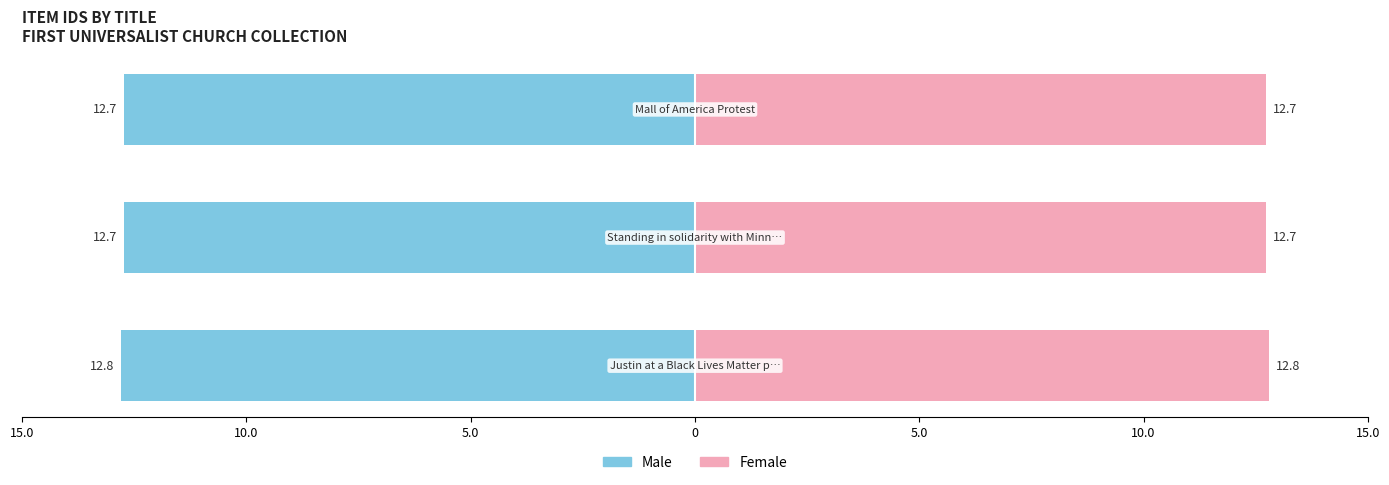

What are all the series names shown in the legend?

Male, Female